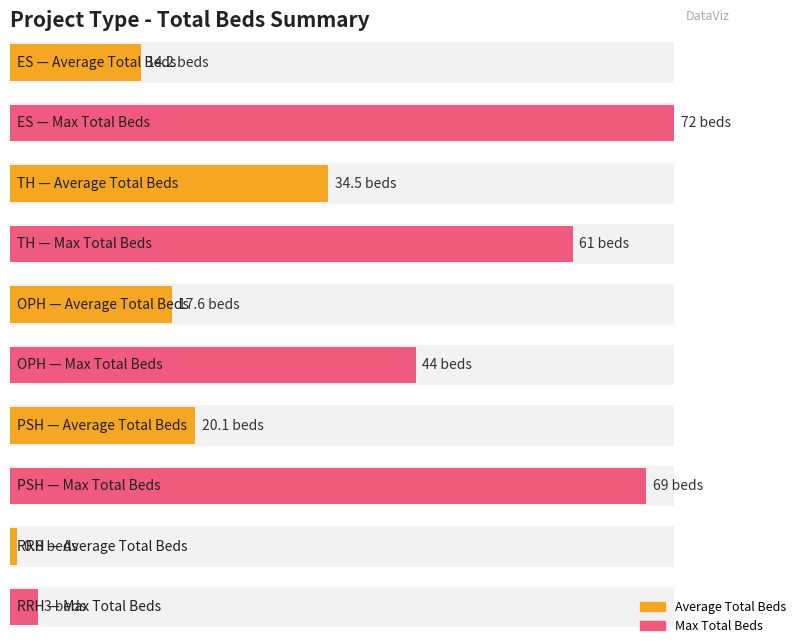

Count the number of data series in this chart.

2